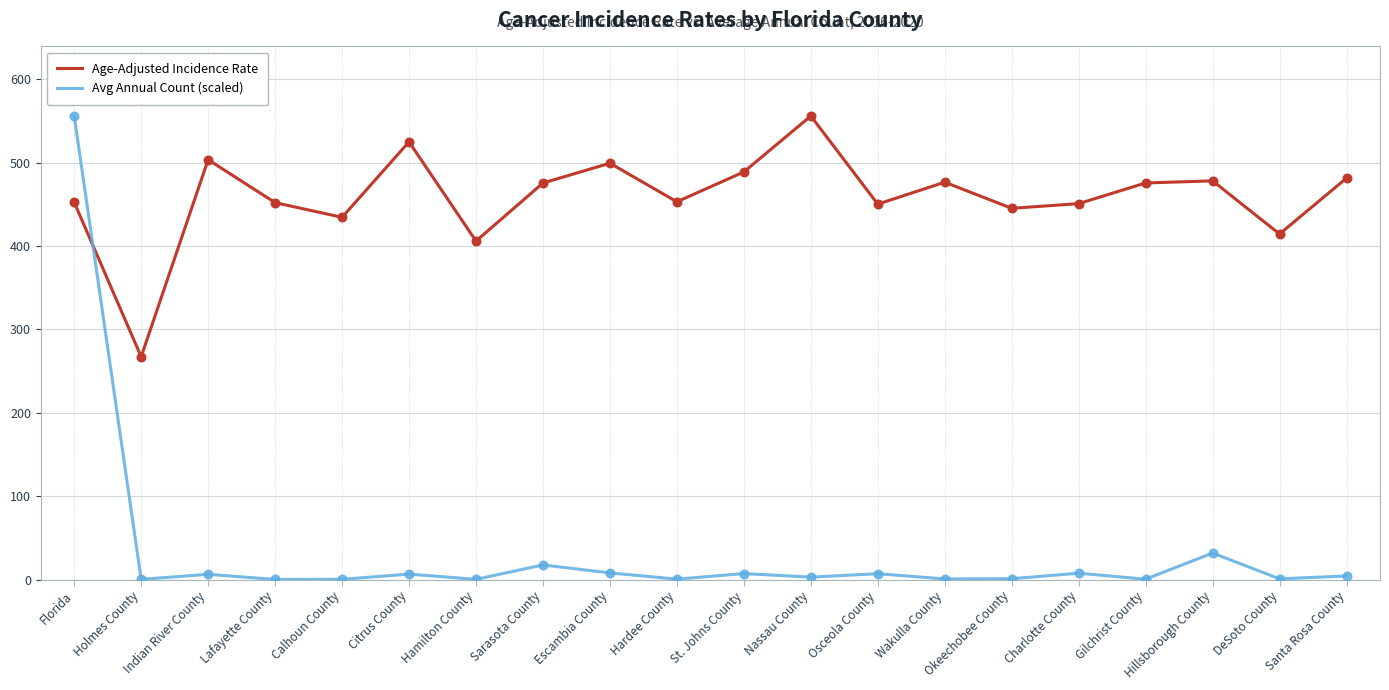

What are all the series names shown in the legend?

Age-Adjusted Incidence Rate, Avg Annual Count (scaled)